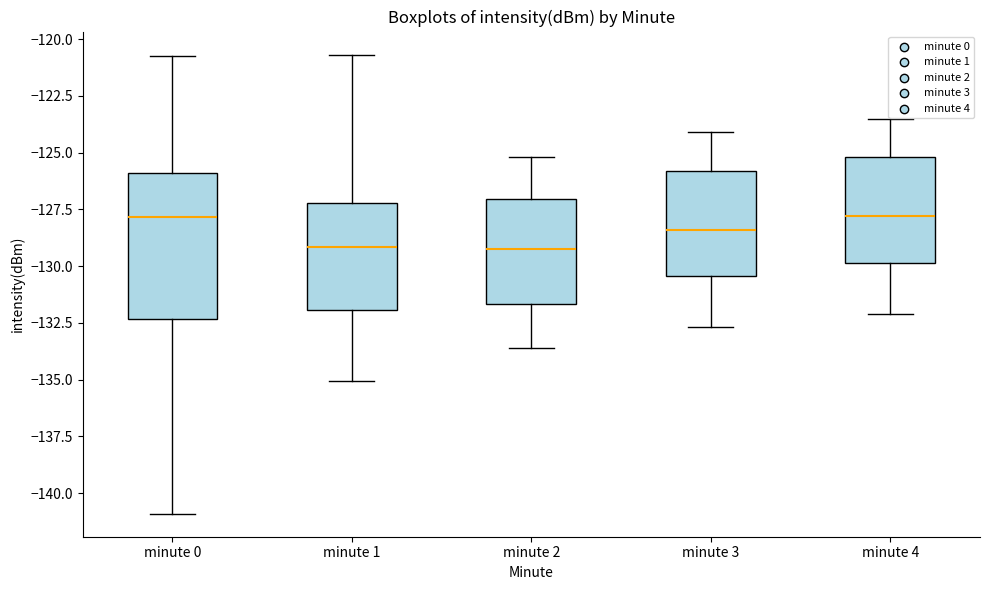

Reading left to right, transcribe this box plot: for each box, give where its median line is, the range the box spans, and where its two whiskers end, as read against the y-axis. The values are not printed on the chart, so give them approximately, as read against the axis.

minute 0: median -128.0, box -132.5 to -126.0, whiskers -141.0 to -121.0
minute 1: median -129.0, box -132.0 to -127.0, whiskers -135.0 to -120.5
minute 2: median -129.0, box -131.5 to -127.0, whiskers -133.5 to -125.0
minute 3: median -128.5, box -130.5 to -126.0, whiskers -132.5 to -124.0
minute 4: median -128.0, box -130.0 to -125.0, whiskers -132.0 to -123.5